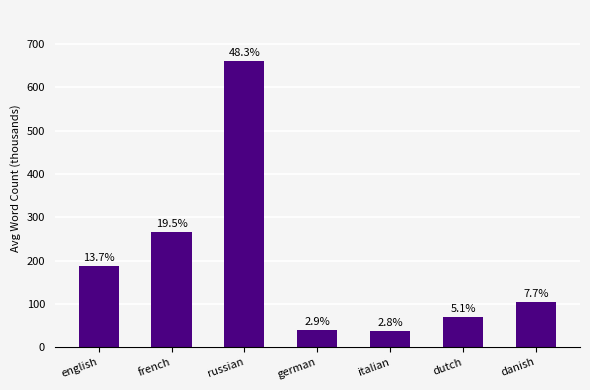

Are the bars horizontal?

No